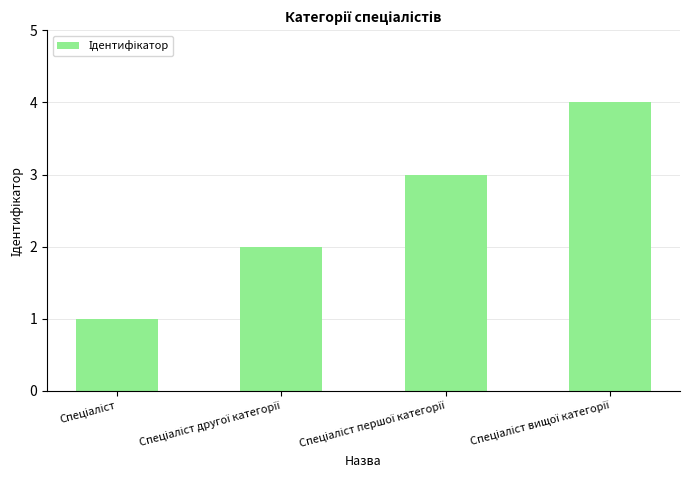

What is the greatest value displayed?

4